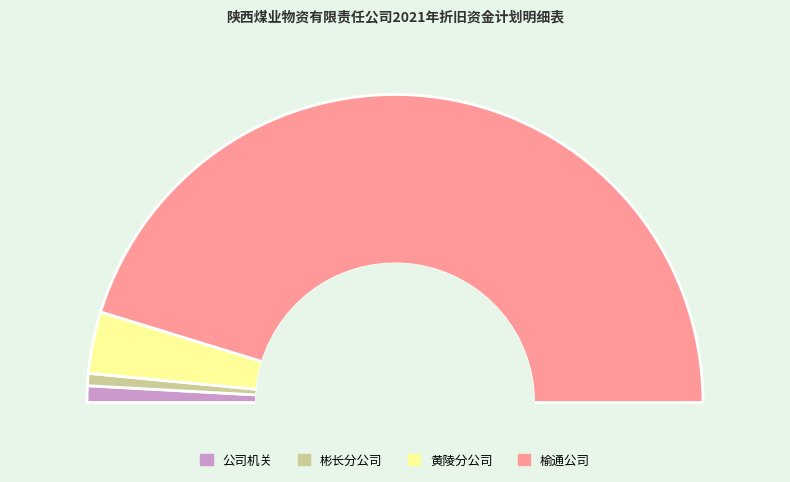

What percentage is the 榆通公司 slice, to the nearest percent?

91%